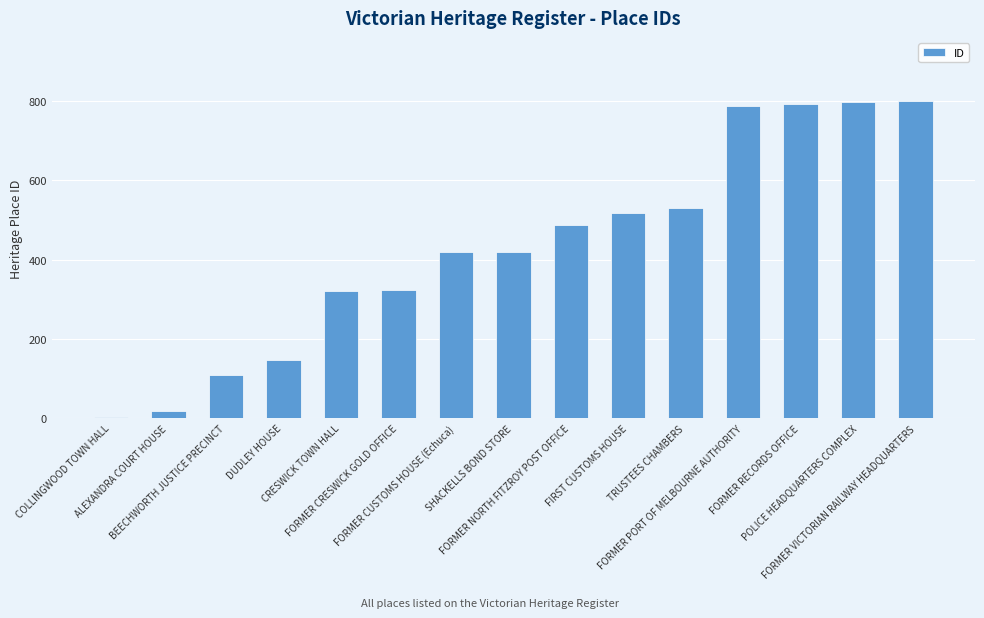

What is the label of the 14th bar from the right?

ALEXANDRA COURT HOUSE